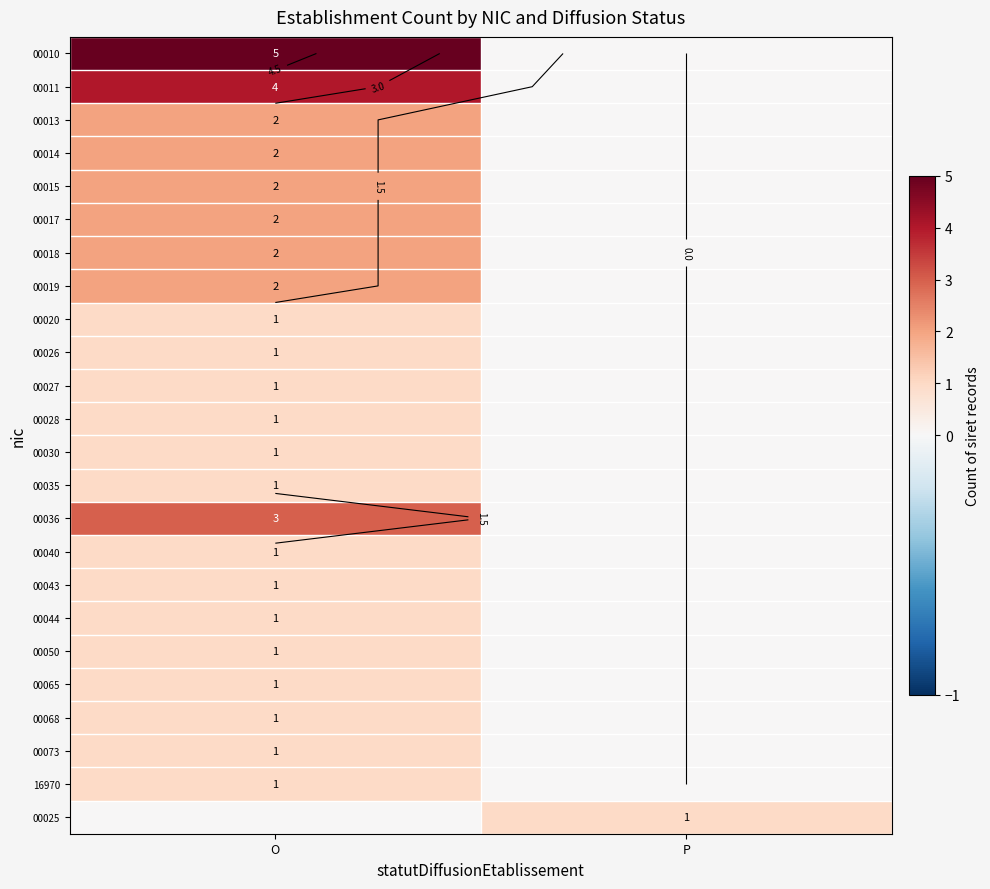

Which category has the lowest value in the 00020 series?

P